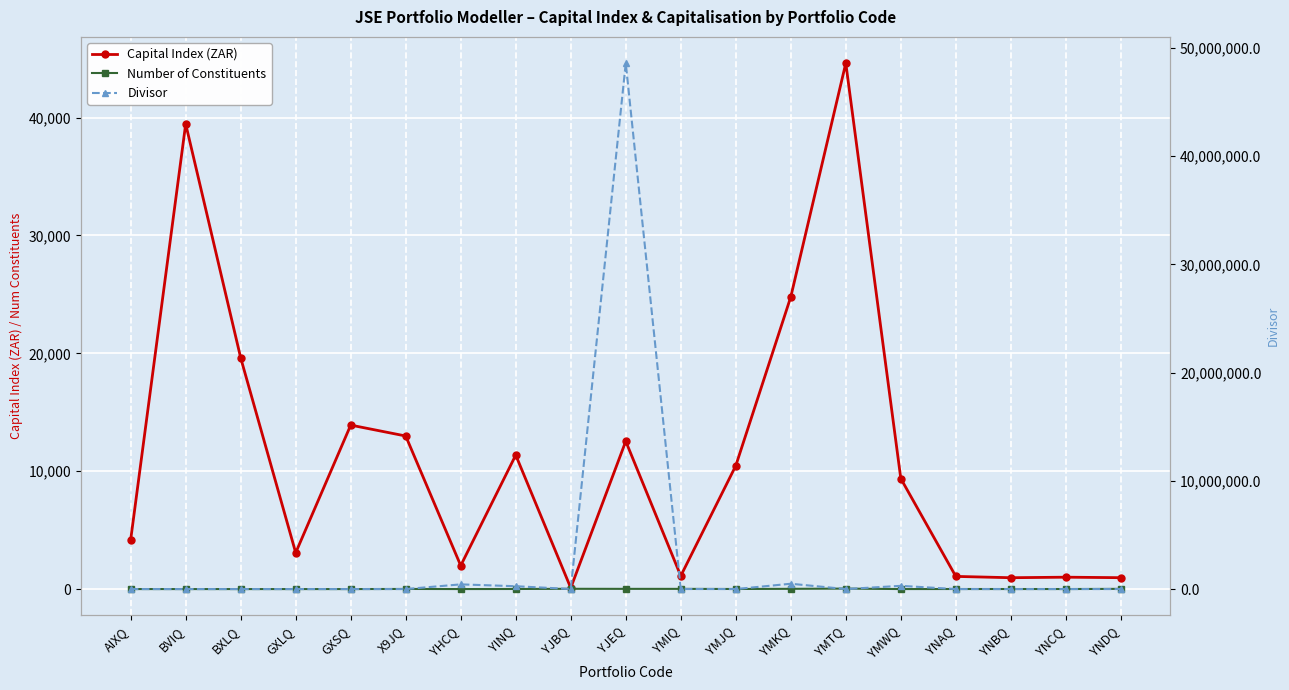

Reading left to right, what are all the values shown in this chart?

Capital Index (ZAR): 4183.4	39454.0	19614.0	3083.2	13910.0	12985.3	1991.4	11366.7	99.4	12540.2	1117.2	10464.4	24787.8	44608.0	9378.1	1076.3	965.1	1009.9	967.9
Number of Constituents: 3.0	2.0	2.0	2.0	2.0	12.0	3.0	9.0	25.0	20.0	19.0	9.0	22.0	41.0	3.0	7.0	6.0	5.0	20.0
Divisor: 1.0	1.0	1.0	1.0	100.0	88.2	434009.6	262824.4	6628.7	48578571.1	4927.0	11.3	493076.6	1000.0	298804.5	1.0	1.0	1.0	99.7